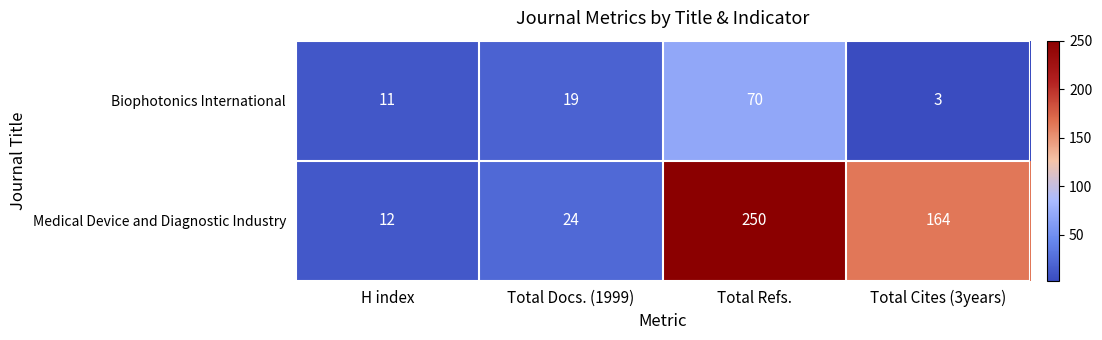

Rank the series by their average value, from highest to lowest.

Medical Device and Diagnostic Industry, Biophotonics International